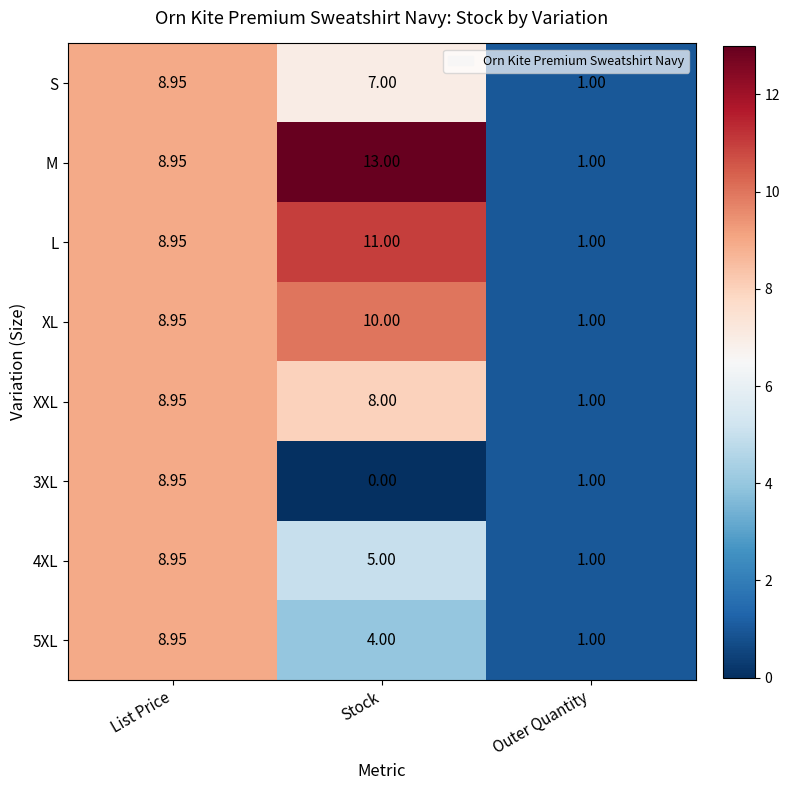

Which series has the widest spread of values?

M